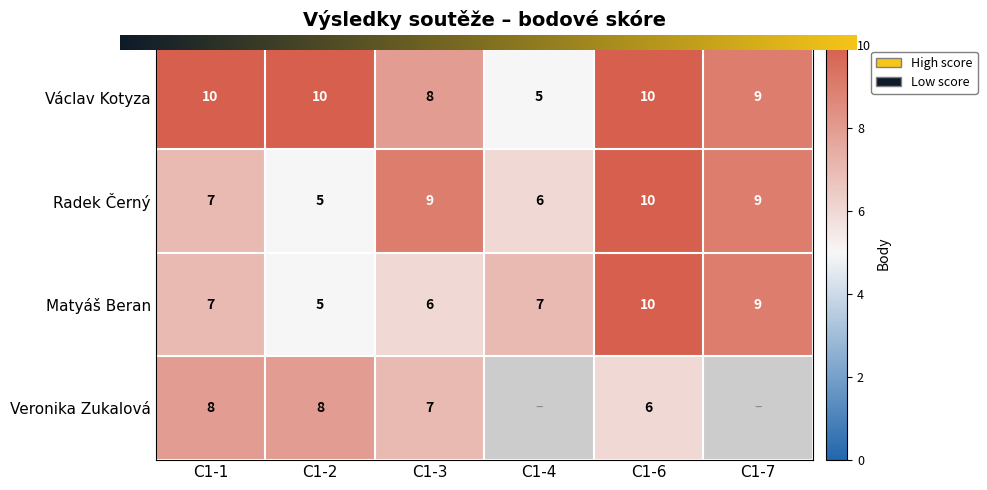

At how many categories does at least one series exceed 8?

5